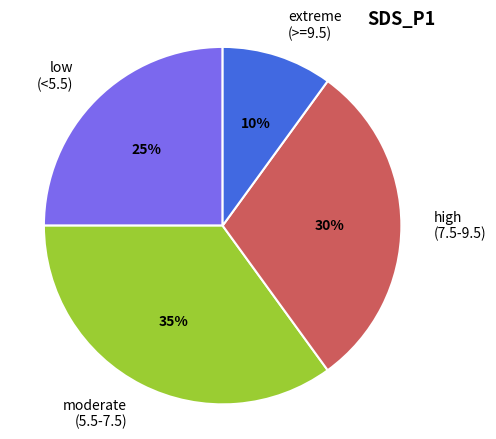

Is the sum of high (7.5-9.5) and extreme (>=9.5) greater than half?

No